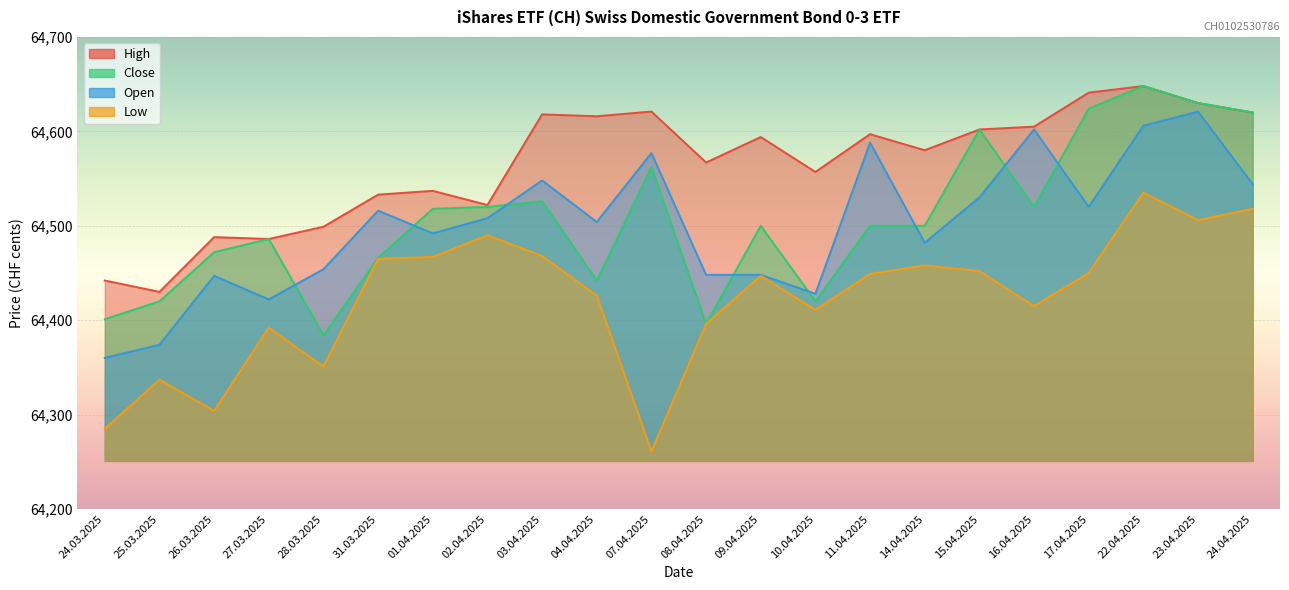

What is the sum of all Close values?

1419157